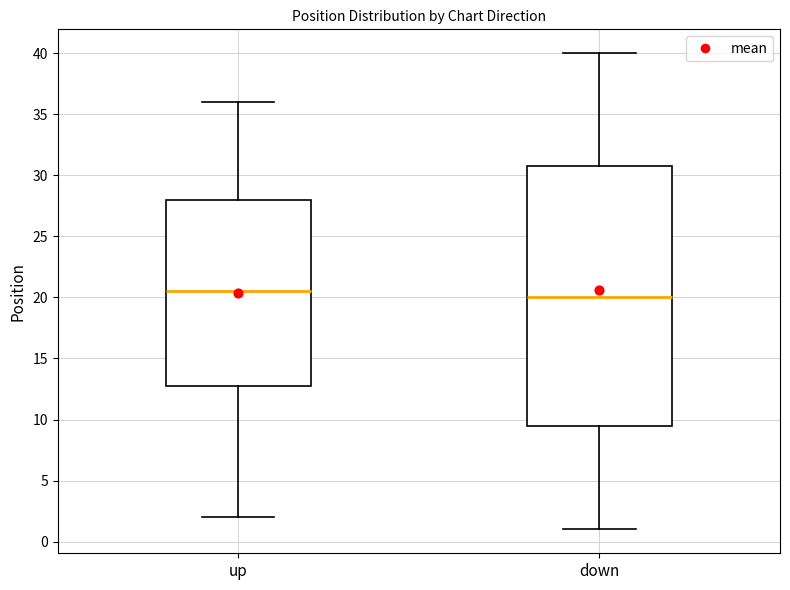

Where is the upper edge of the box for up on the y-axis? The values are not printed on the chart, so give them approximately, as read against the axis.

28.0